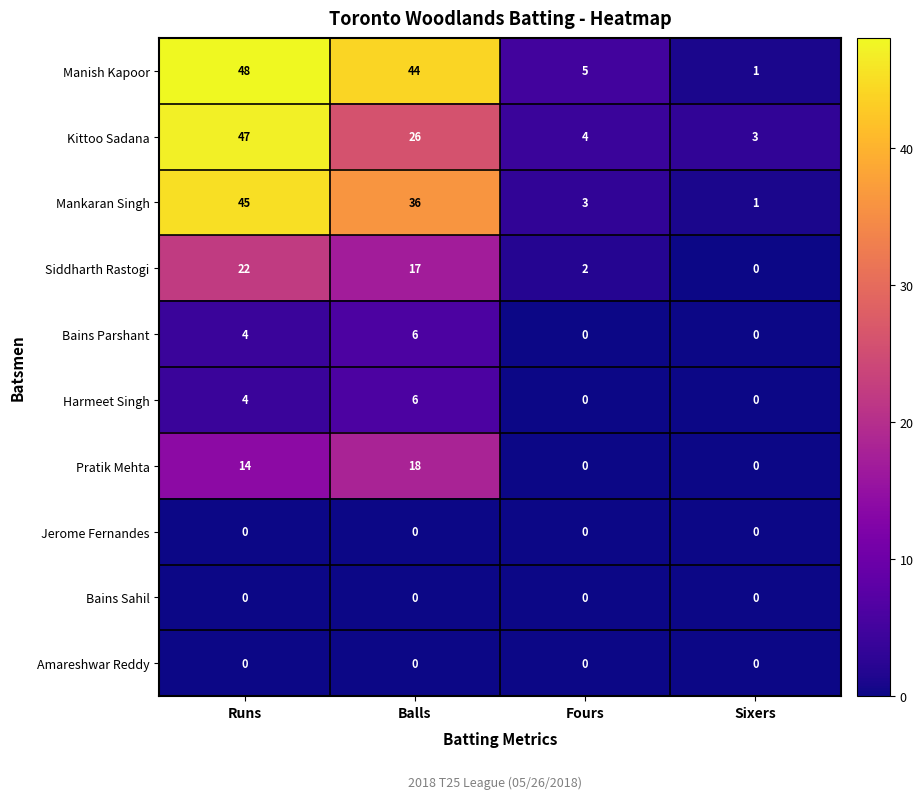

At which category is the sum across all series the highest?

Runs